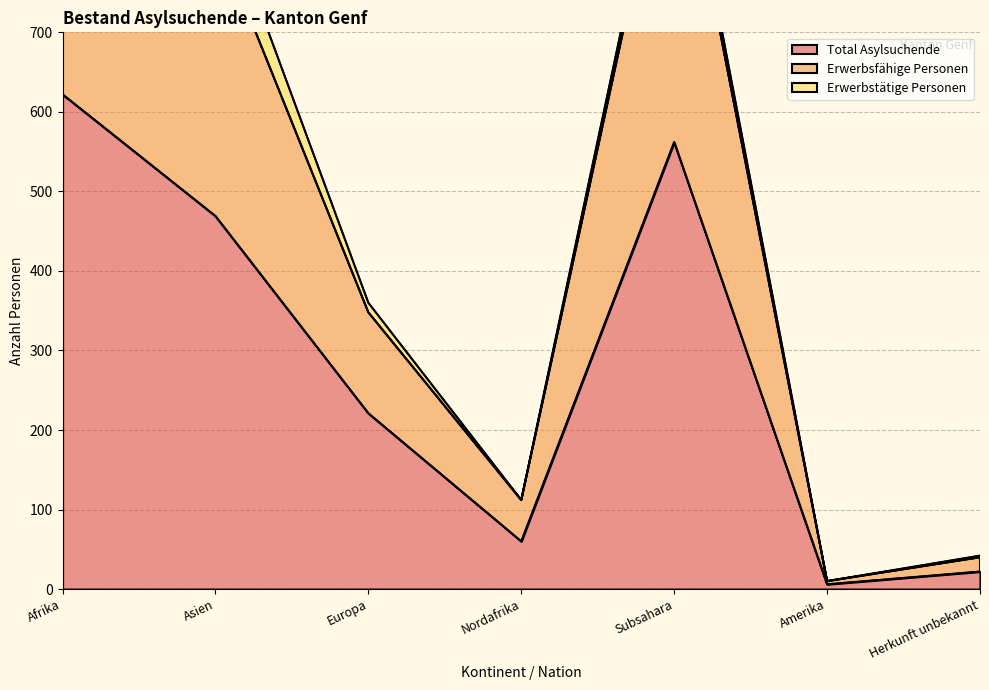

True or false: Total Asylsuchende has a value of 622 at Afrika.

True